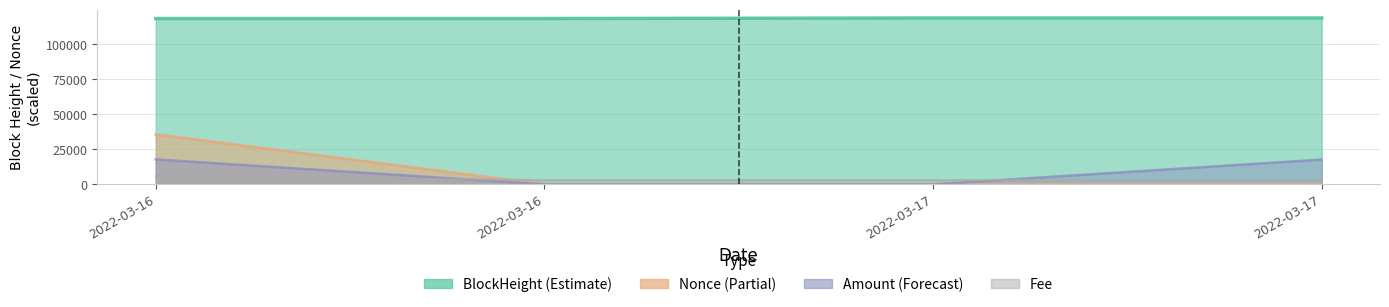

What is the value of the Fee point at the 2nd from the left?

2997.8